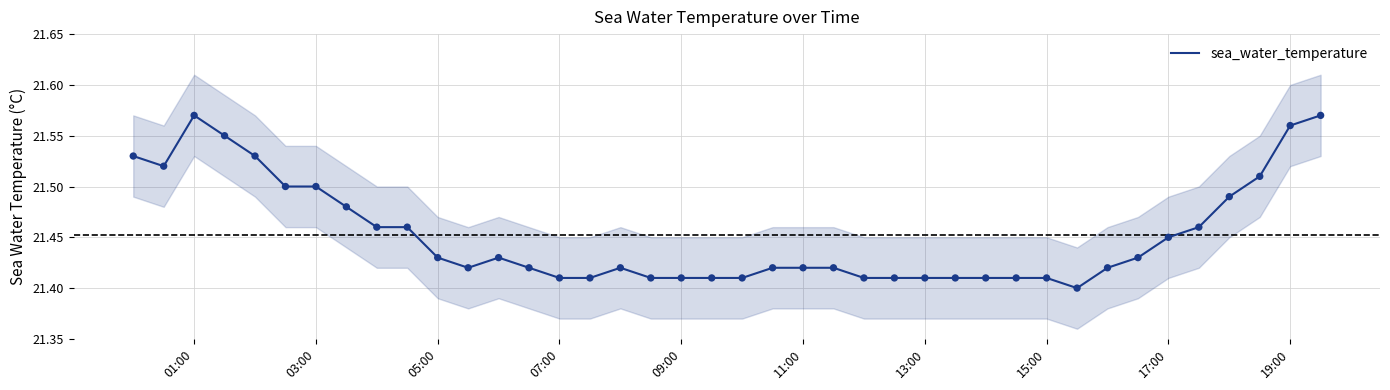

What is the change in value from 17:00 to 38?

+0.1